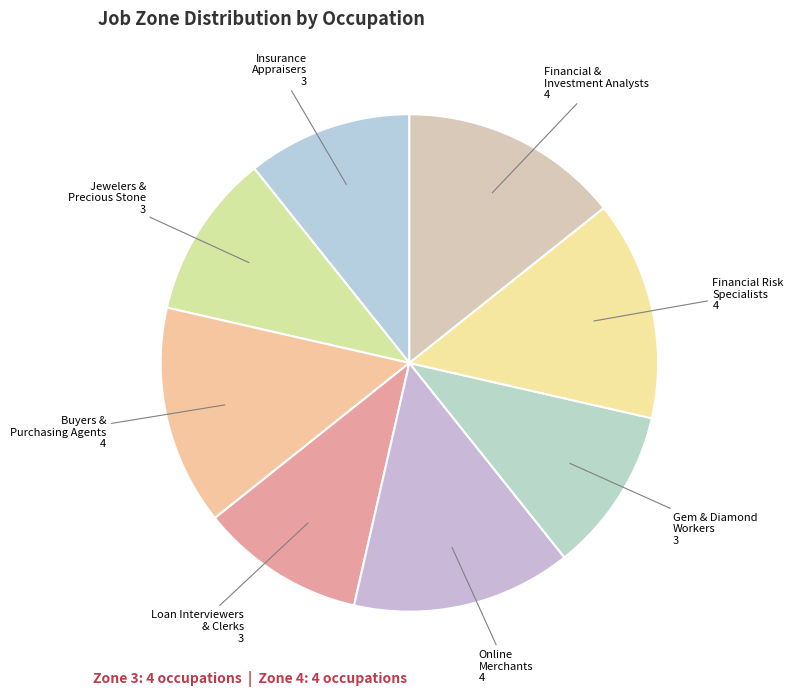

Count the number of slices in the pie.

8